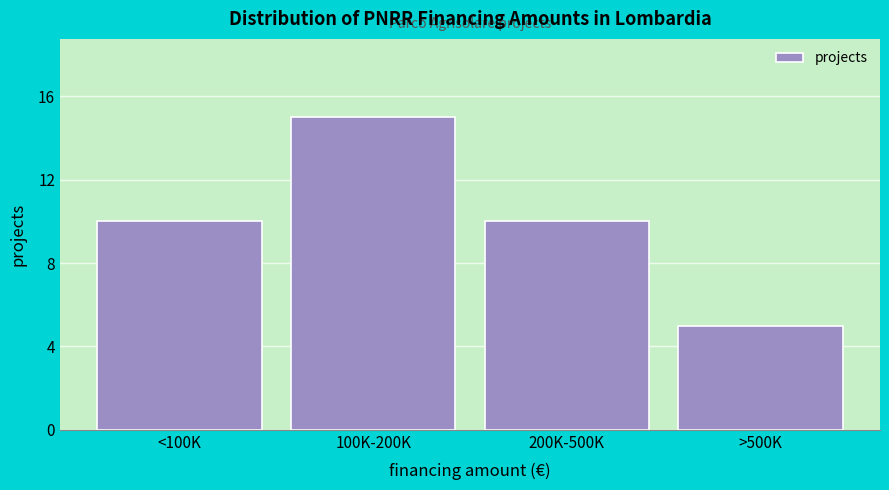

Reading left to right, extract all data points from this chart.

<100K=10	100K-200K=15	200K-500K=10	>500K=5